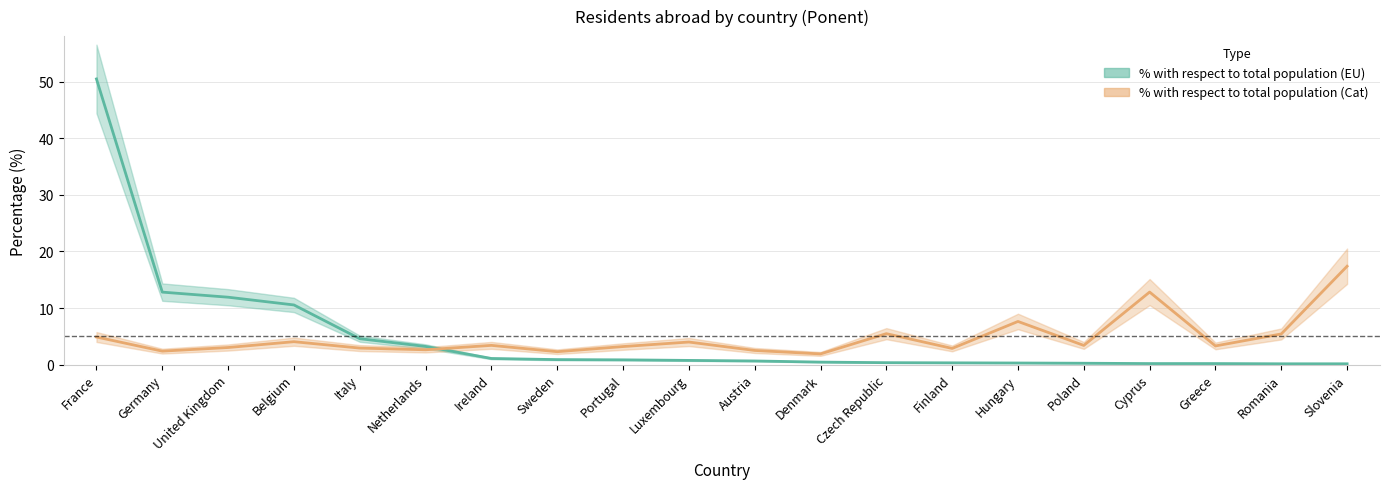

What is the difference between the second highest and minimum values in the % with respect to total population (Cat) series?

10.9